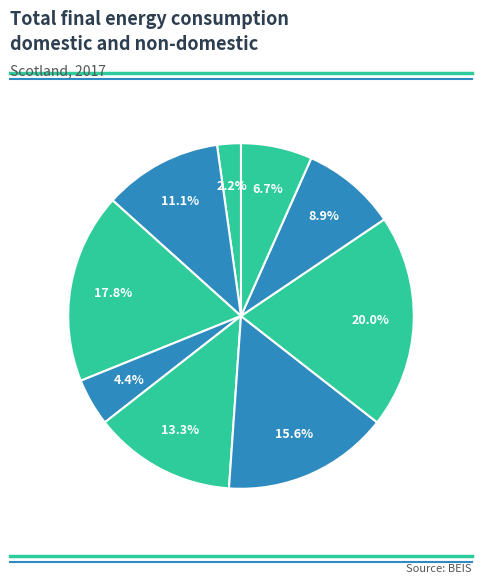

Count the number of slices in the pie.

9